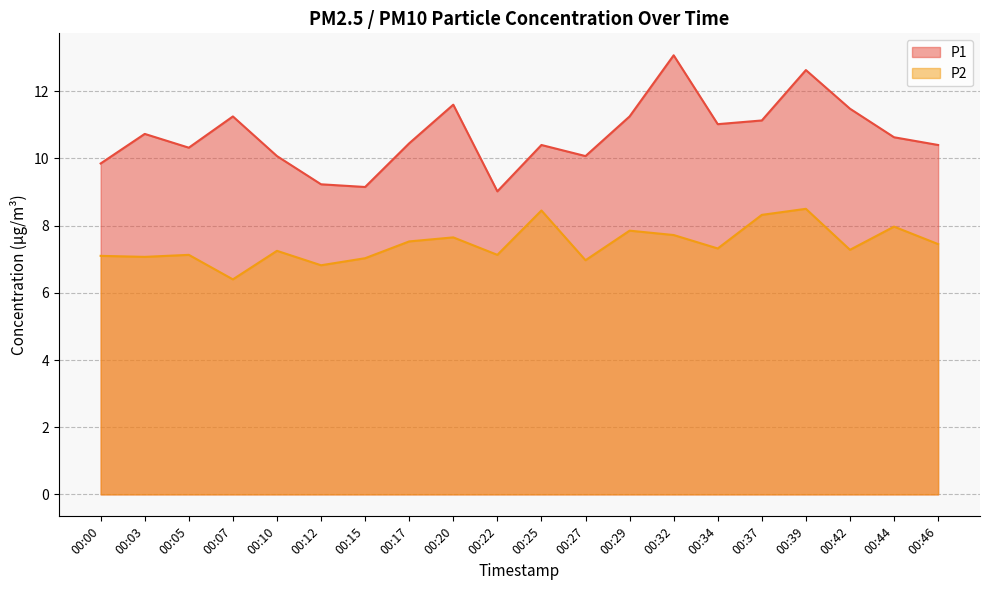

Reading right to left, list all the values displayed in this chart.

P1: 10.4	10.6	11.5	12.6	11.1	11.0	13.1	11.2	10.1	10.4	9.0	11.6	10.4	9.2	9.2	10.1	11.2	10.3	10.7	9.8
P2: 7.5	8.0	7.3	8.5	8.3	7.3	7.7	7.8	7.0	8.4	7.1	7.7	7.5	7.0	6.8	7.2	6.4	7.1	7.1	7.1